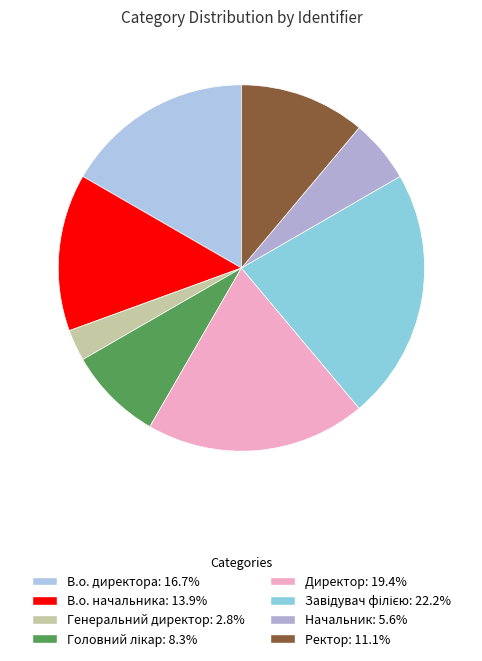

To the nearest percent, what portion does В.о. директора represent?

17%